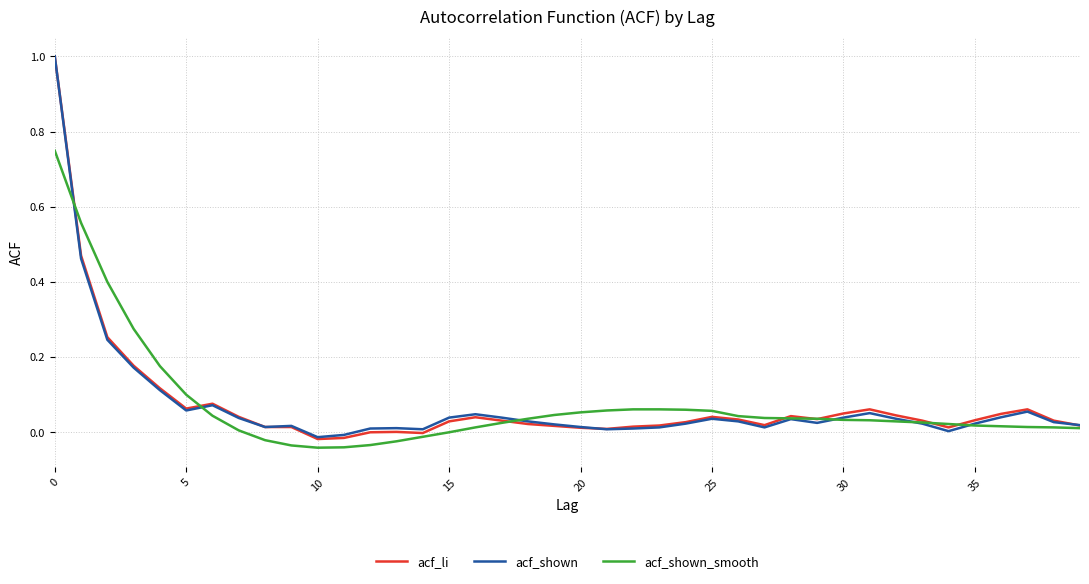

Rank the series by their average value, from lowest to highest.

acf_shown, acf_shown_smooth, acf_li